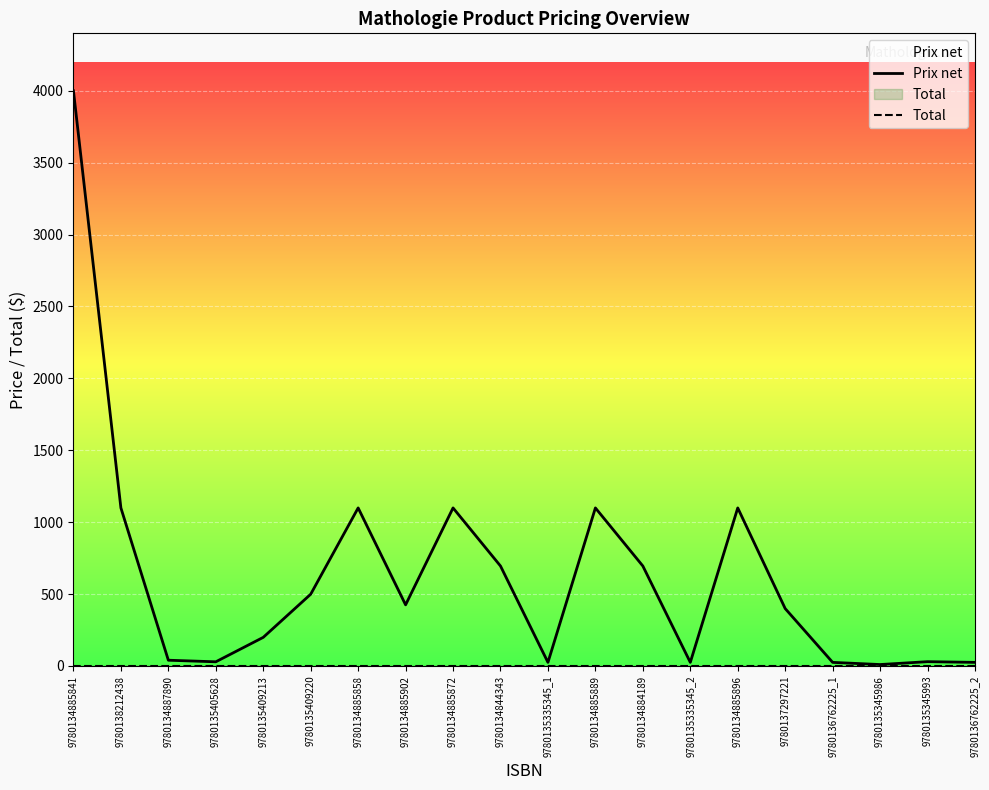

Reading left to right, extract all data points from this chart.

Prix net: 3999.0	1099.0	40.0	29.0	199.0	499.0	1099.0	425.0	1099.0	695.0	25.0	1099.0	695.0	25.0	1099.0	399.0	25.0	9.9	29.9	25.0
Total: 0.0	0.0	0.0	0.0	0.0	0.0	0.0	0.0	0.0	0.0	0.0	0.0	0.0	0.0	0.0	0.0	0.0	0.0	0.0	0.0